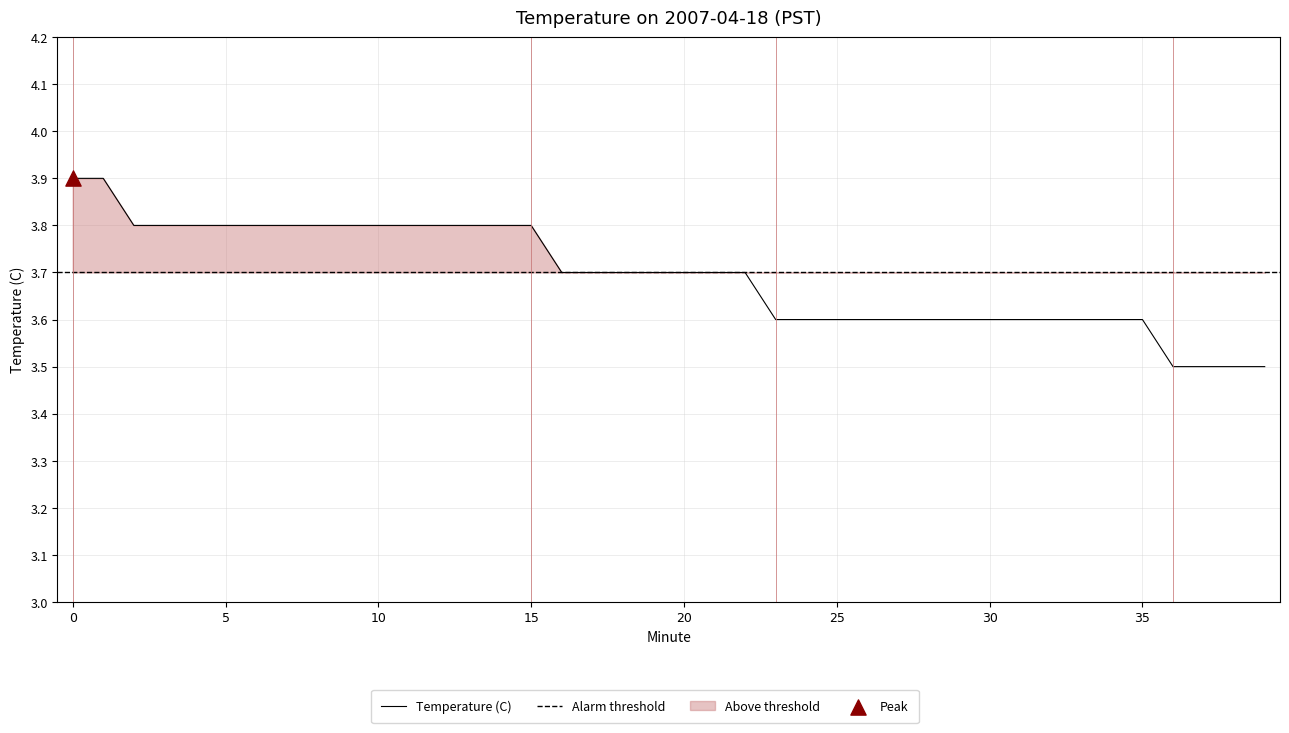

Between 23 and 28, which is larger?

23